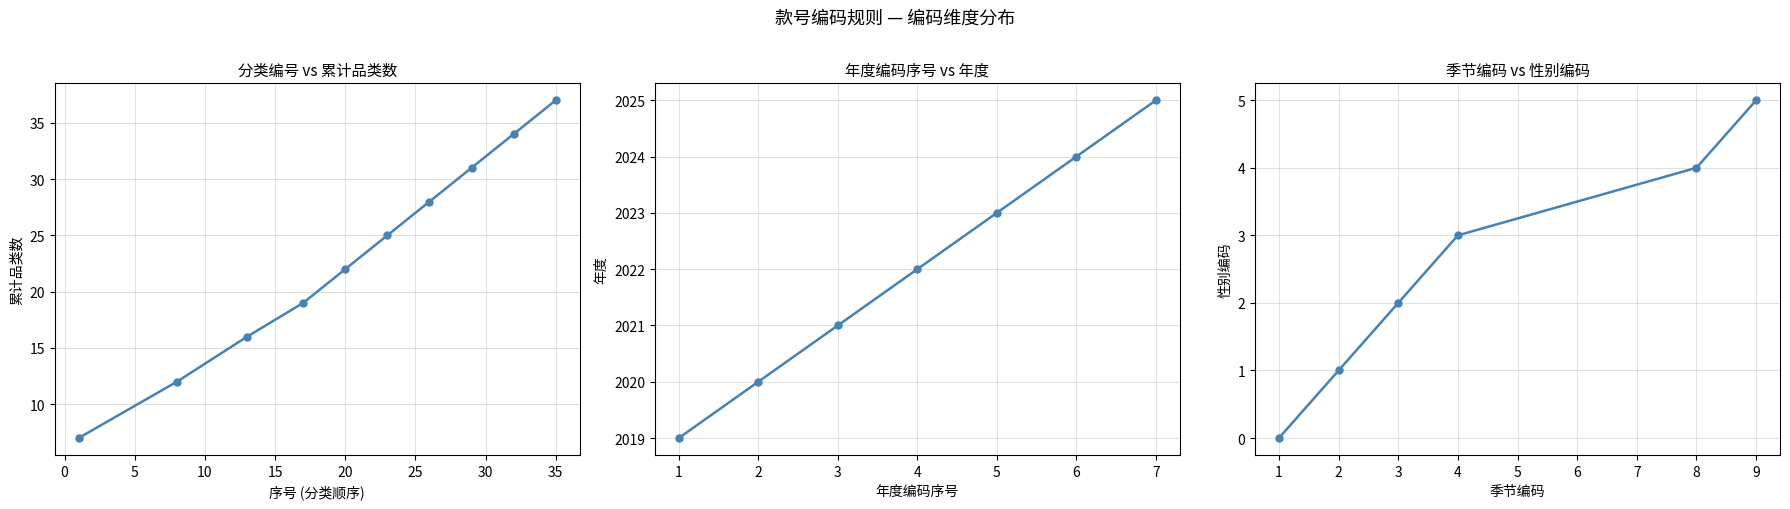

Does the chart have visible grid lines?

Yes